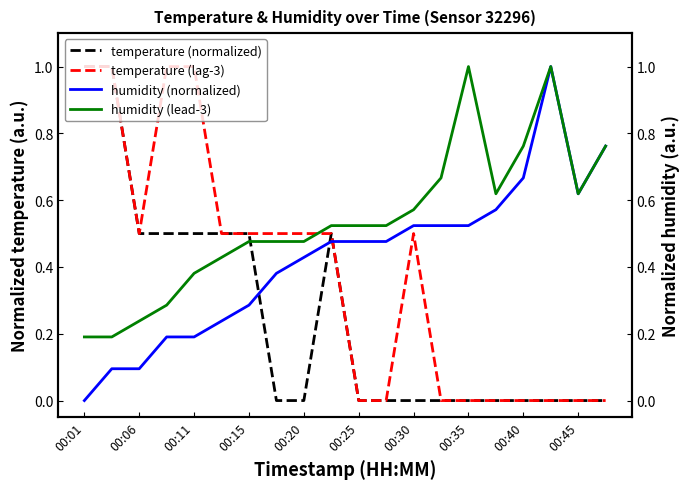

The value of temperature (lag-3) at 00:30 is 0.1. True or false?

False